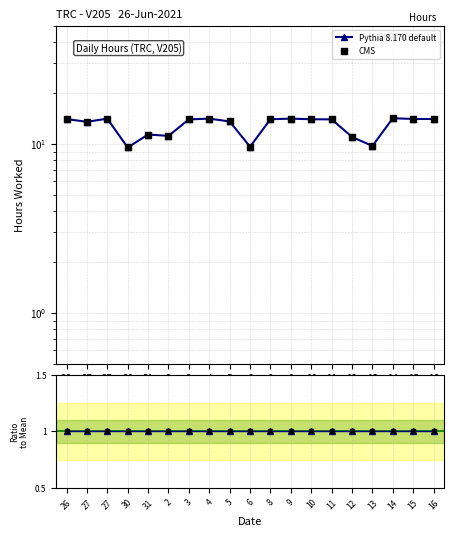

At how many categories does at least one series exceed 1?

19